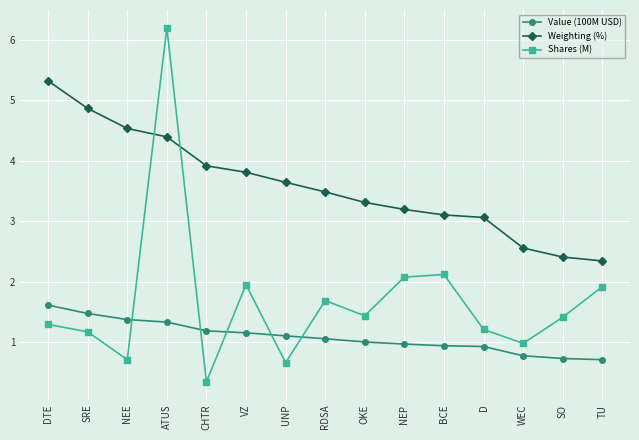

The value of Shares (M) at NEP is 2.9. True or false?

False